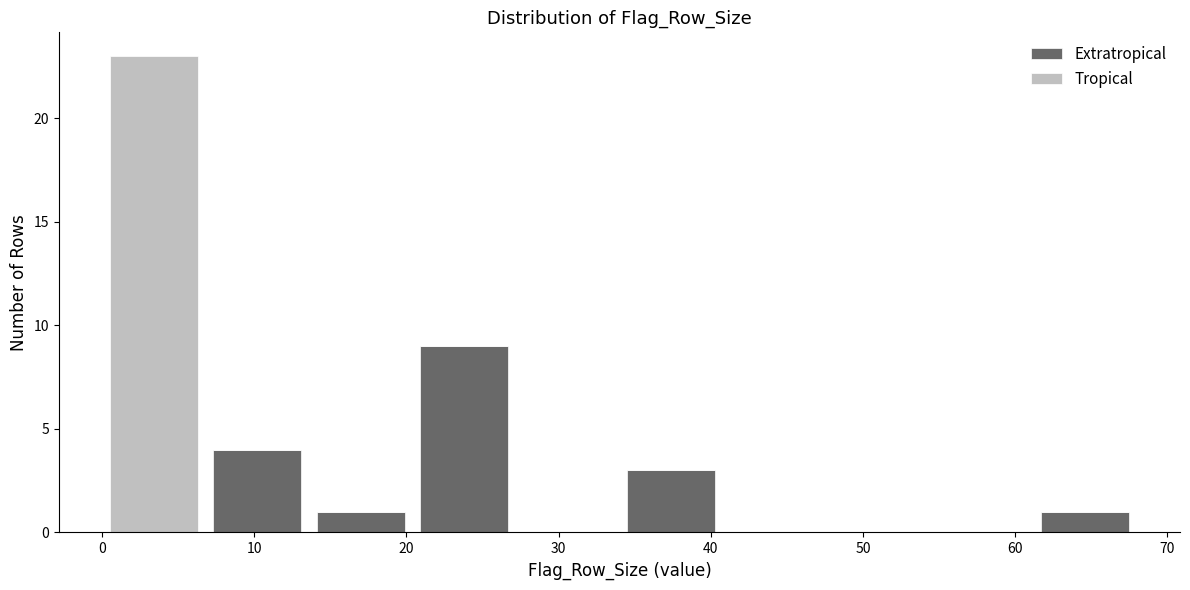

Which range on the x-axis has the tallest stacked bar (by total height)?

0.0 to 6.8